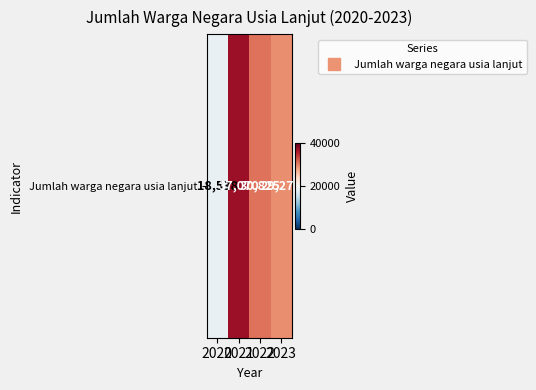

What is the approximate value at 2022?

30825